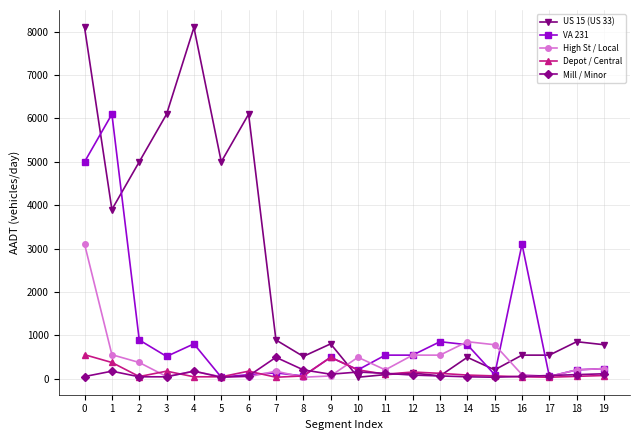

What is the smallest value displayed?

30